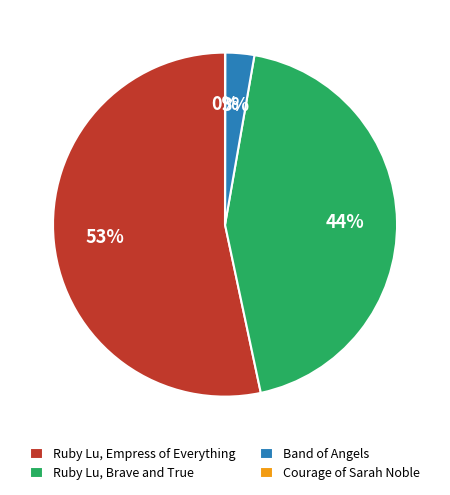

To the nearest percent, what is the difference between the Band of Angels and Ruby Lu, Brave and True slice percentages?

41%